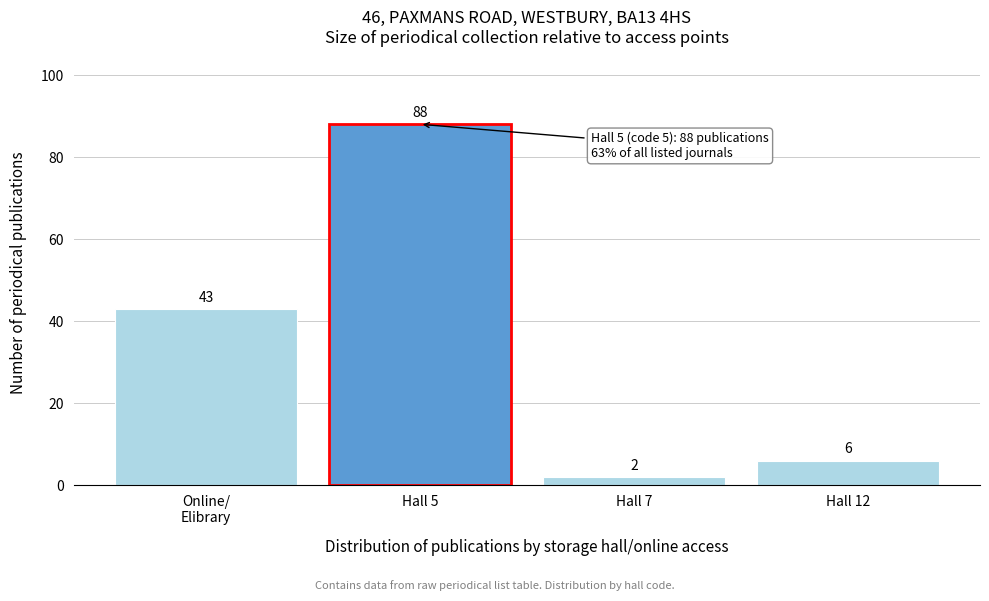

Reading right to left, list all the values displayed in this chart.

6	2	88	43